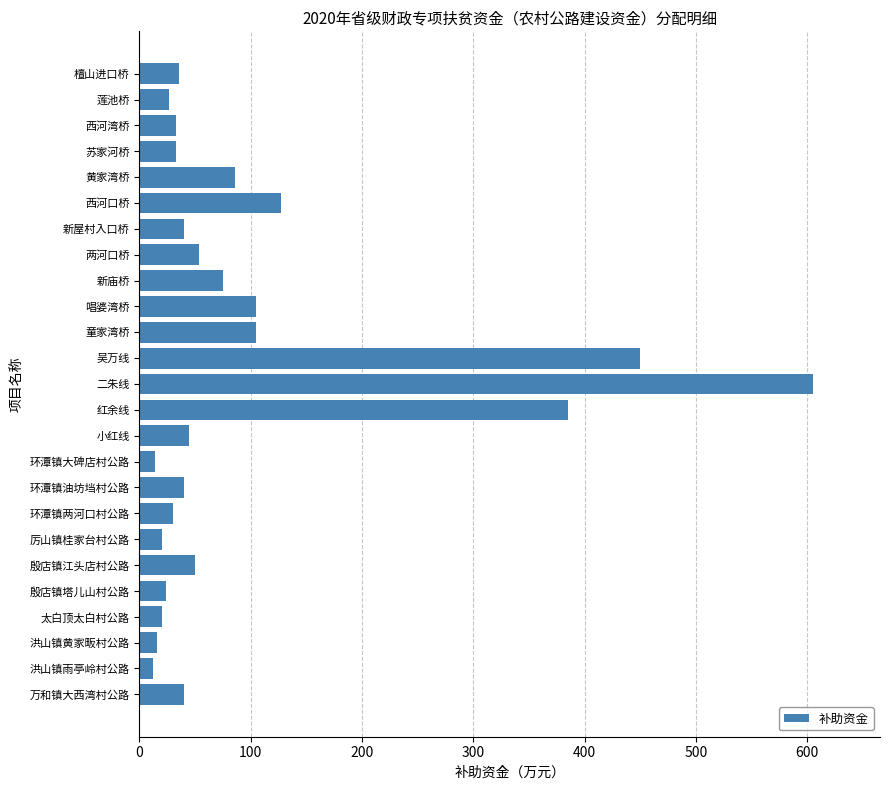

Approximately how many times larger is the value at 吴万线 compared to 小红线?

10.0